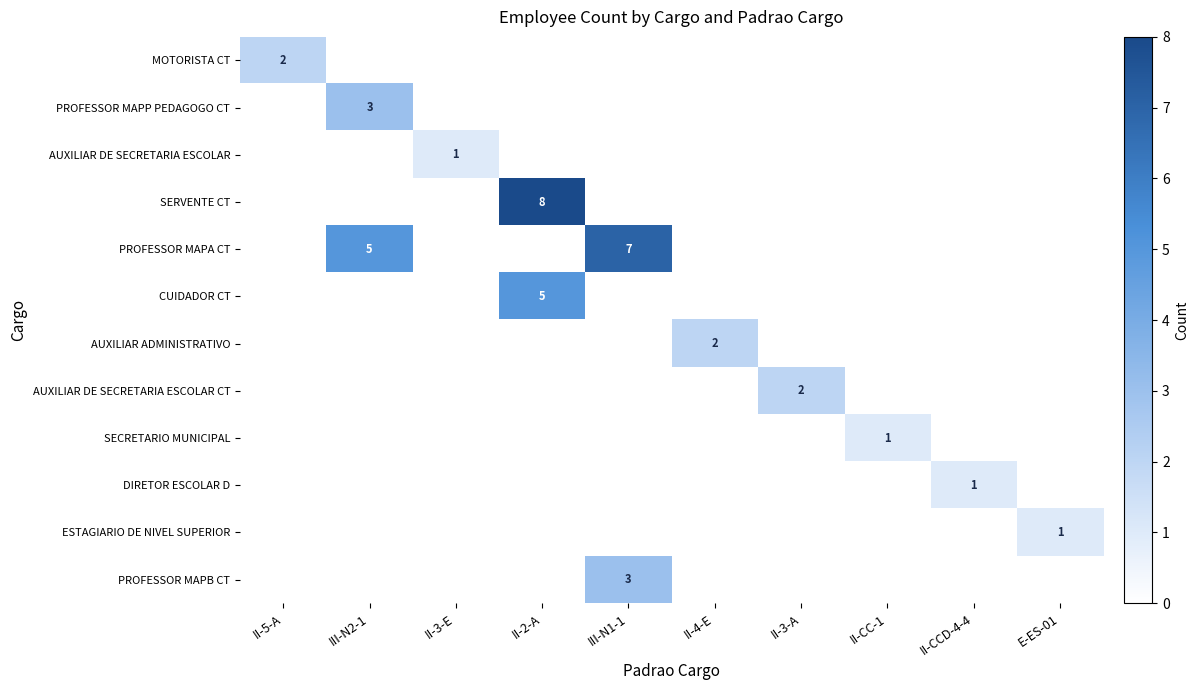

True or false: MOTORISTA CT has a value of 0 at III-N1-1.

True